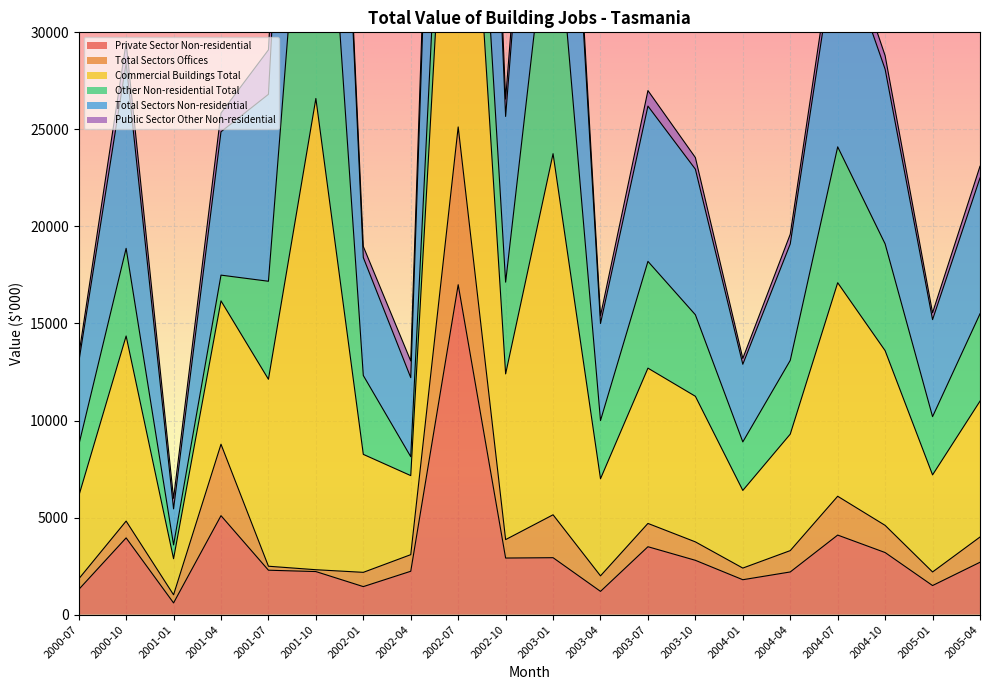

What is the label of the 11th point from the right?

2002-10